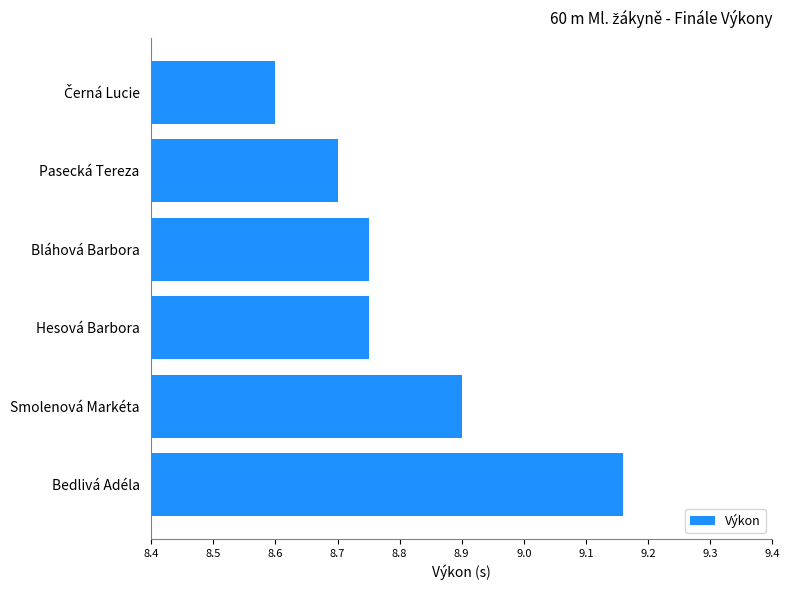

How many values are between 8 and 9?

5